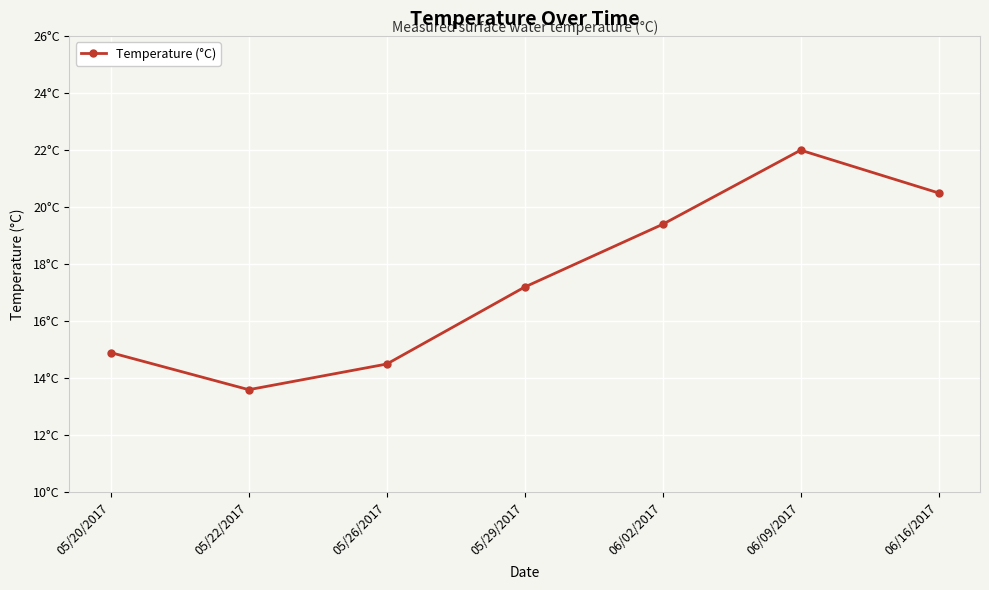

Is this an area chart (filled region under the line)?

No